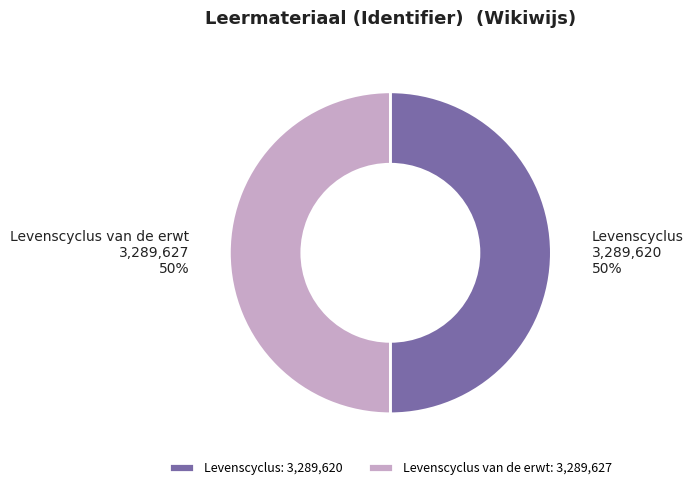

Approximately how many times larger is the value at Levenscyclus van de erwt compared to Levenscyclus?

1.0